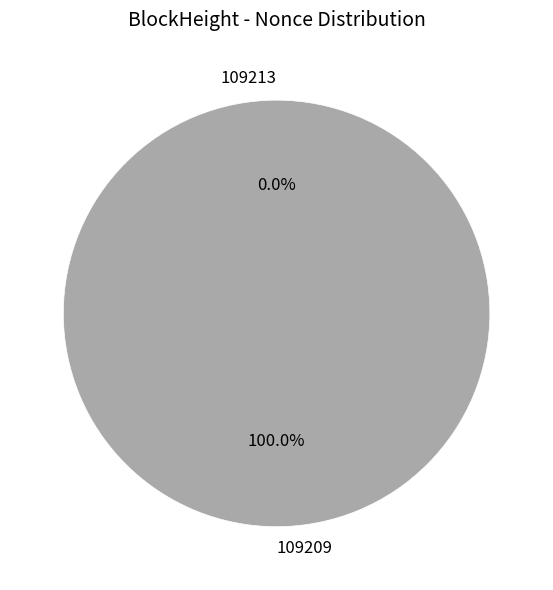

Rank the categories by value from highest to lowest.

109209, 109213